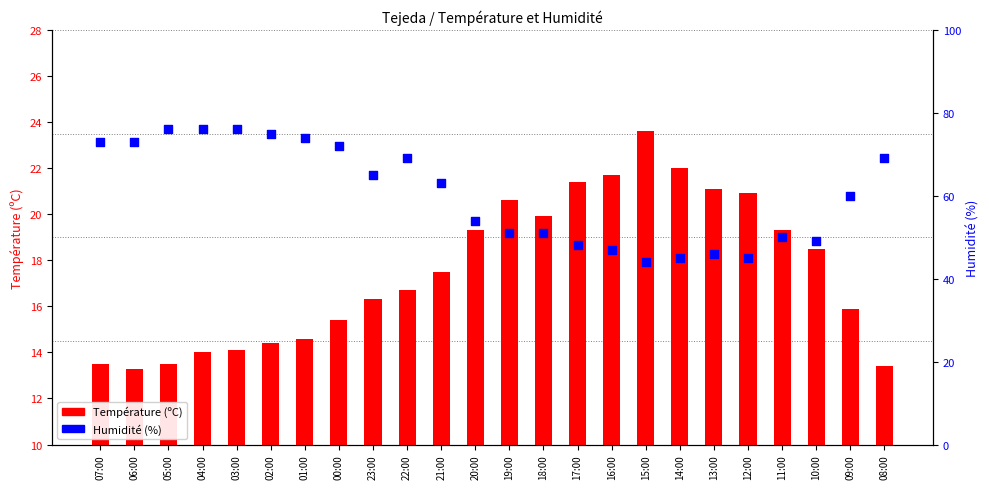

At how many categories does at least one series exceed 58?

13